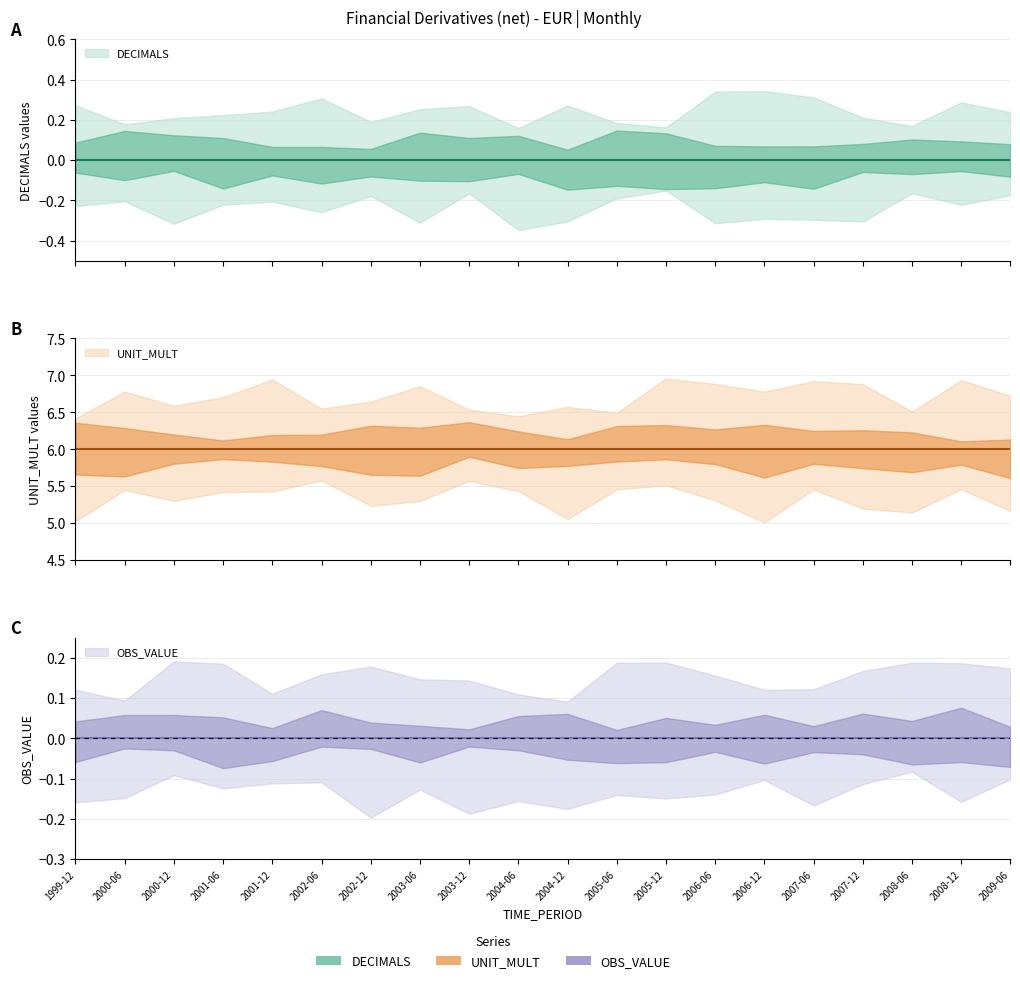

What is the total value across all series at 2007-06?

6